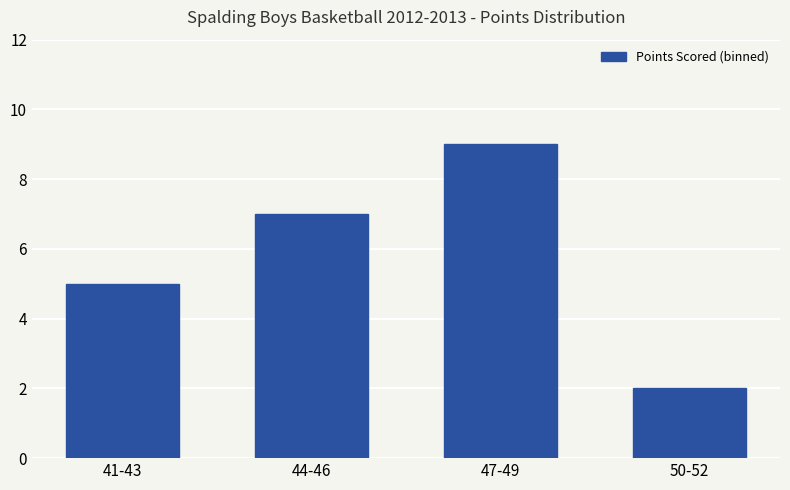

Which has a higher value, 47-49 or 50-52?

47-49